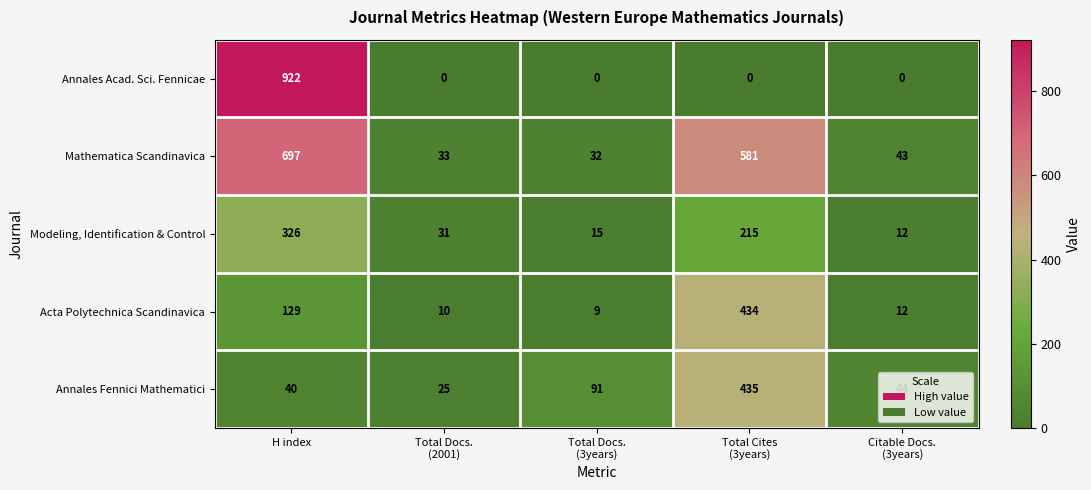

The Modeling, Identification & Control series shows 326 at H index. True or false?

True